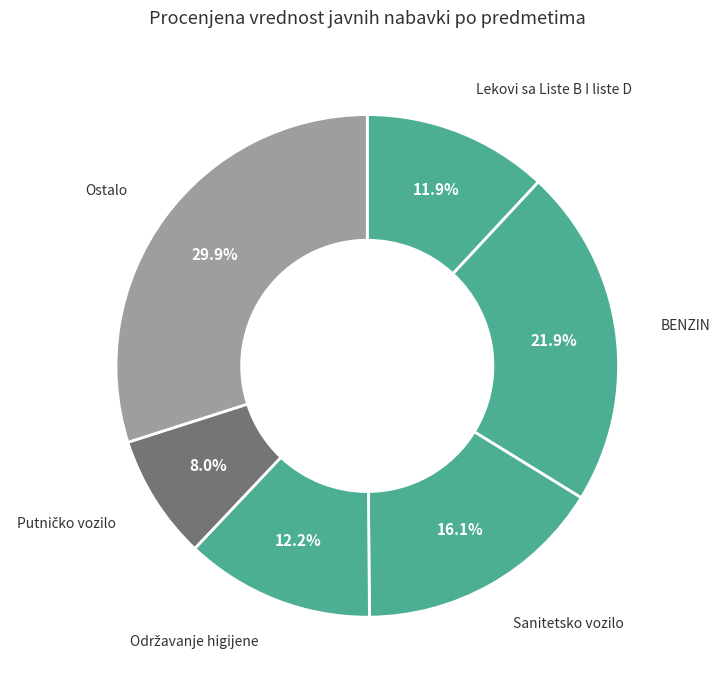

True or false: Lekovi sa Liste B I liste D accounts for 12% of the total.

True